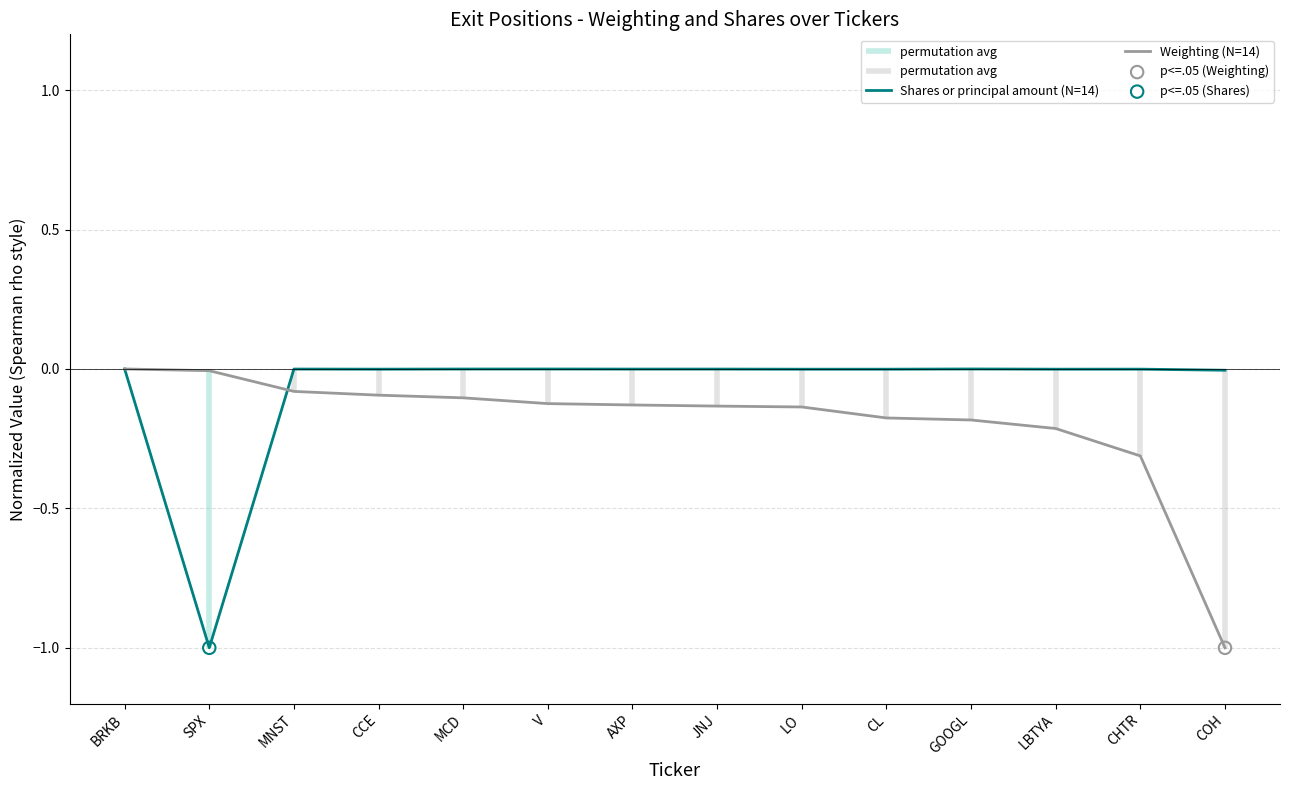

What are all the series names shown in the legend?

Shares or principal amount (N=14), Weighting (N=14)